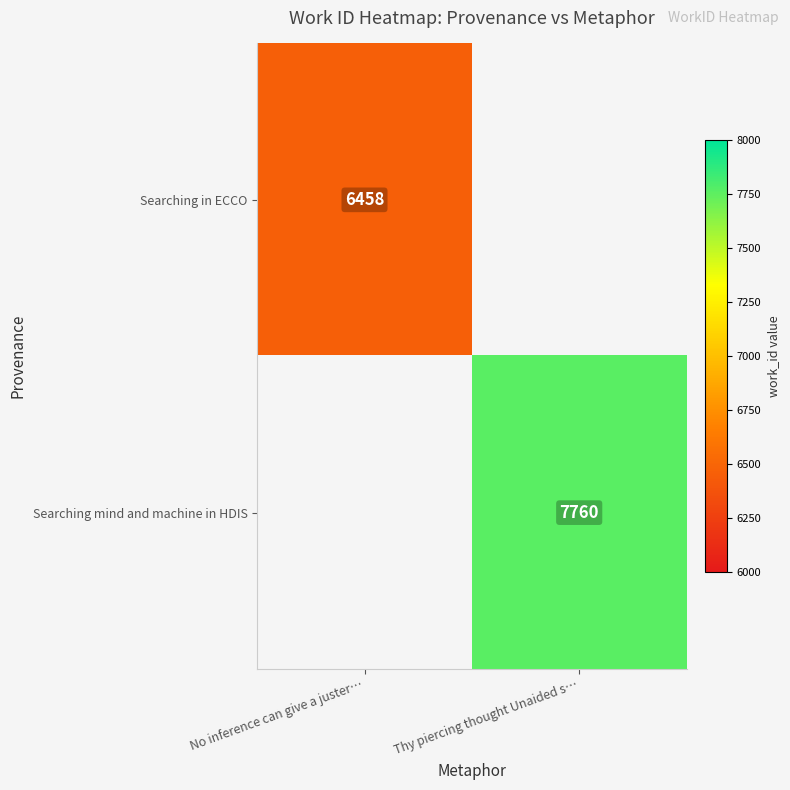

How many data points does each series have?

2